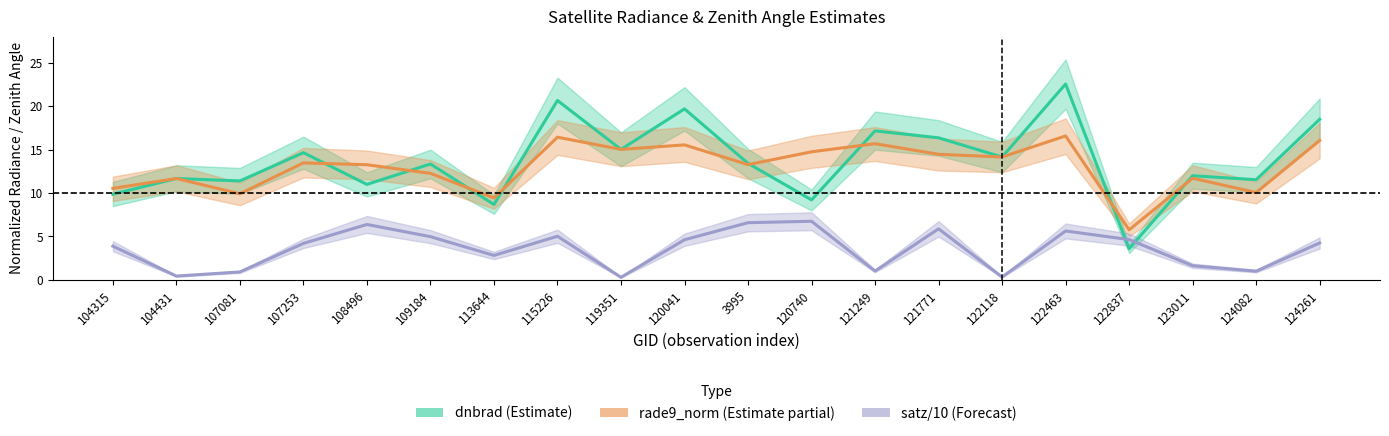

What are all the series names shown in the legend?

dnbrad (Estimate), rade9_norm (Estimate partial), satz/10 (Forecast)